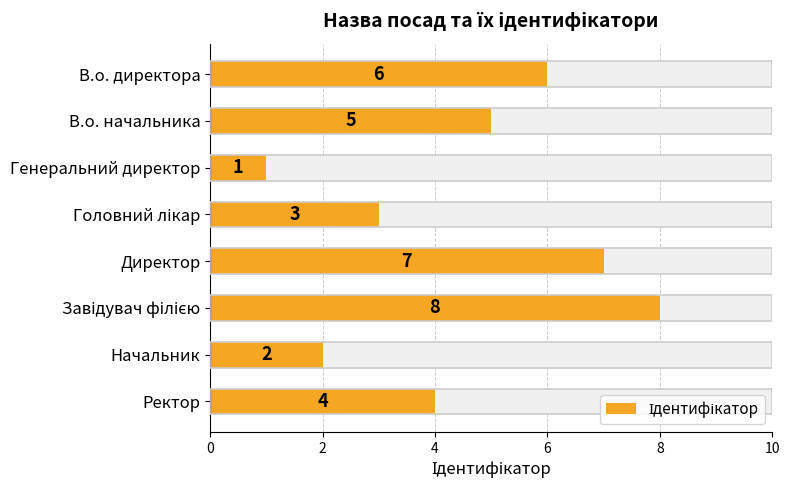

True or false: the data shows 6 at В.о. директора.

True